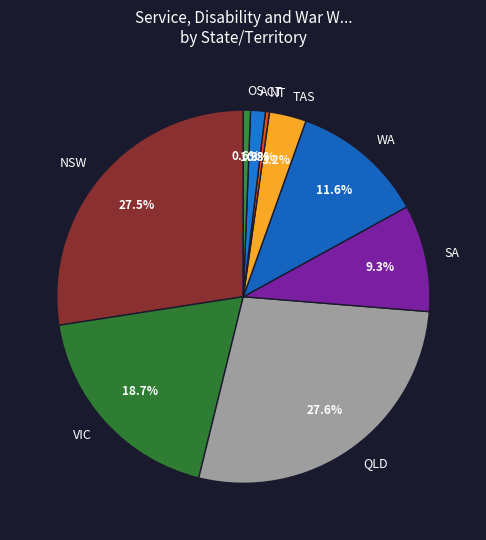

What is the ratio of the value at ACT to the value at NT?

3.7